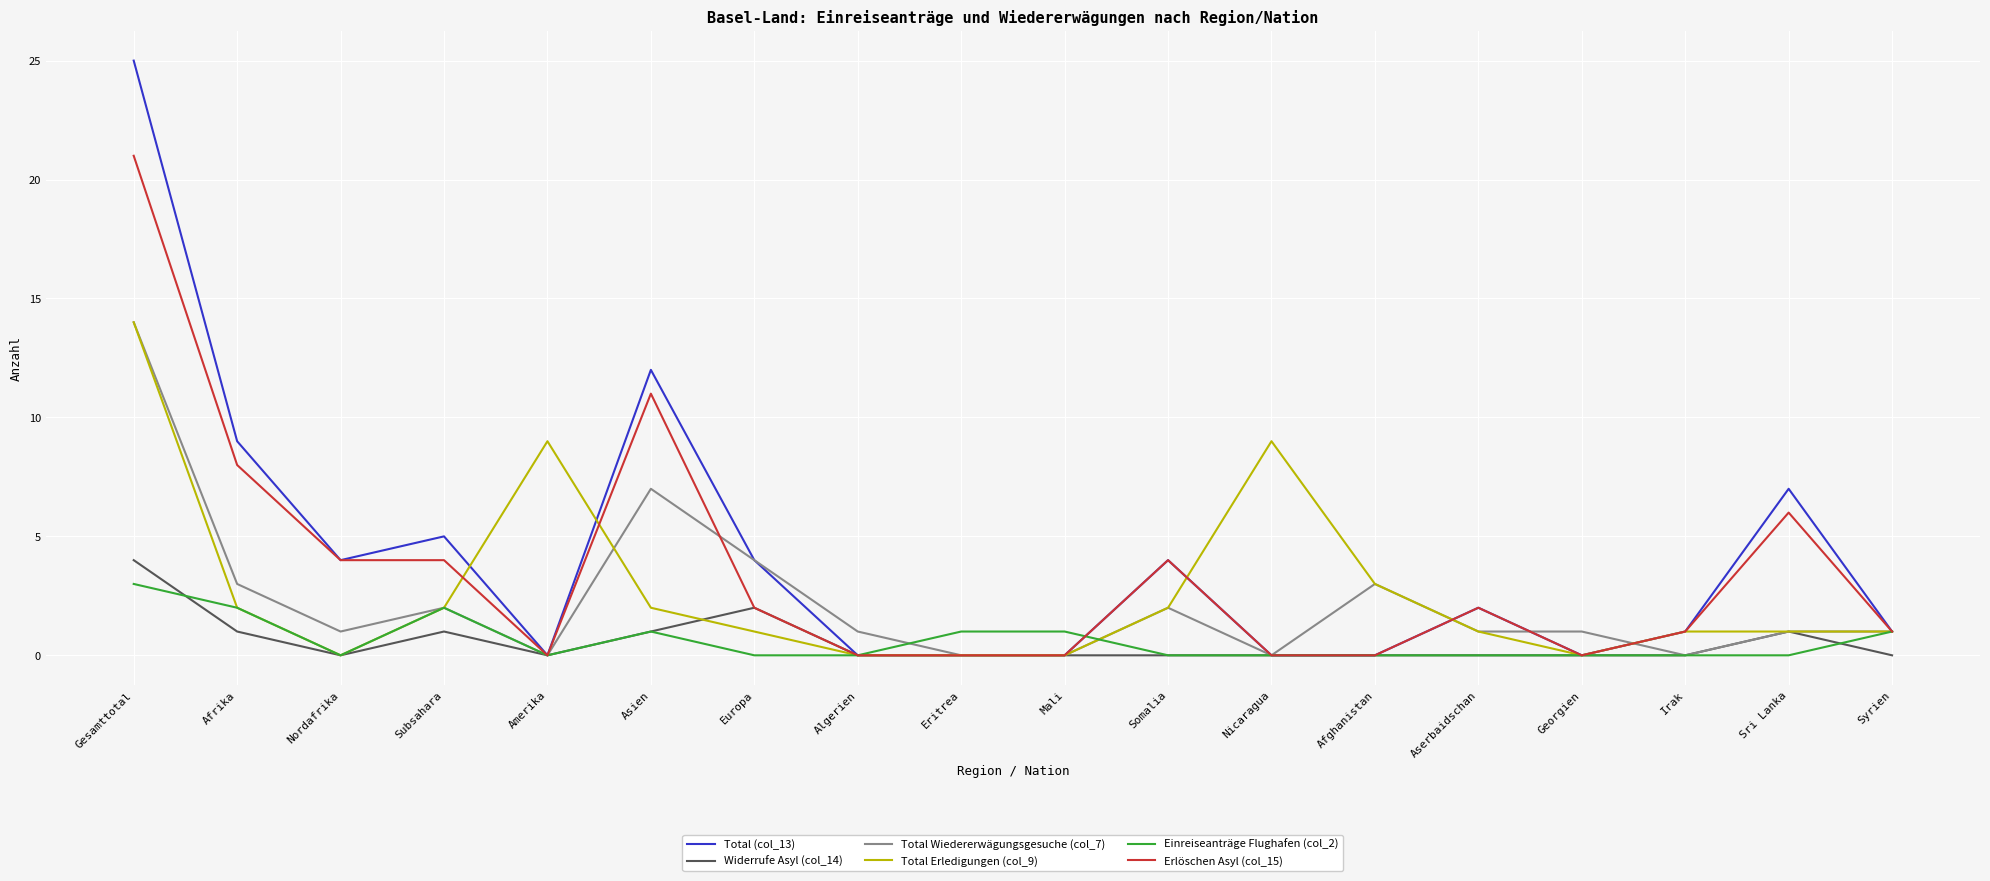

Is it true that Total Wiedererwägungsgesuche (col_7) equals 2 at Somalia?

True